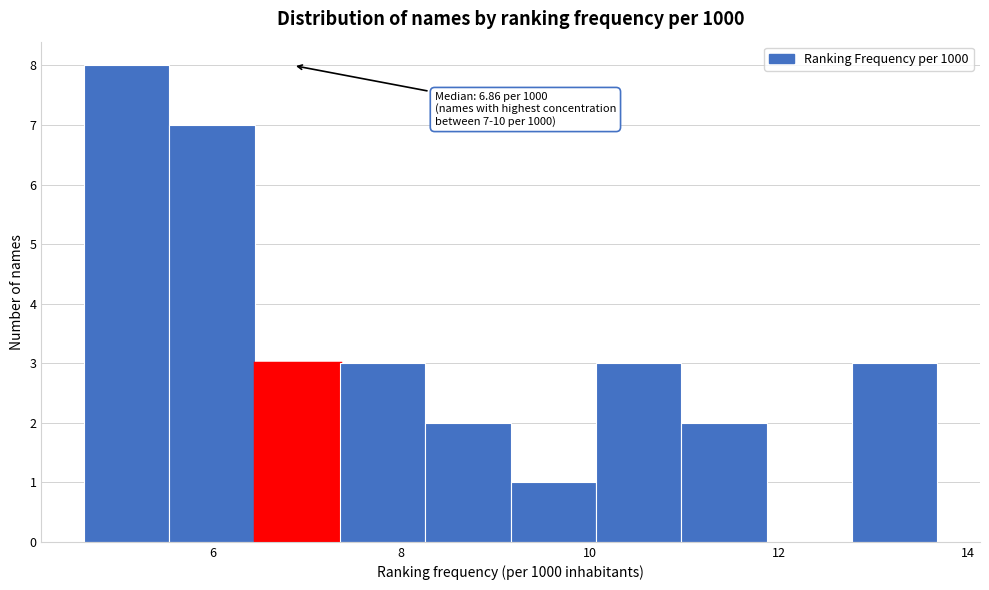

Over which range of the x-axis is the bar tallest?

4.6 to 5.6